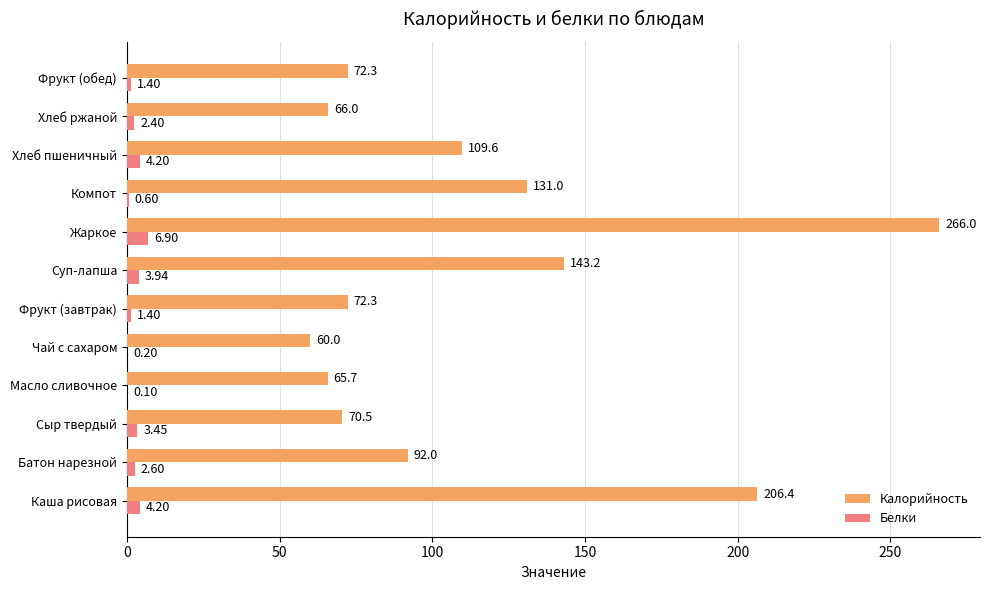

What is the total value across all series at Хлеб ржаной?

68.4